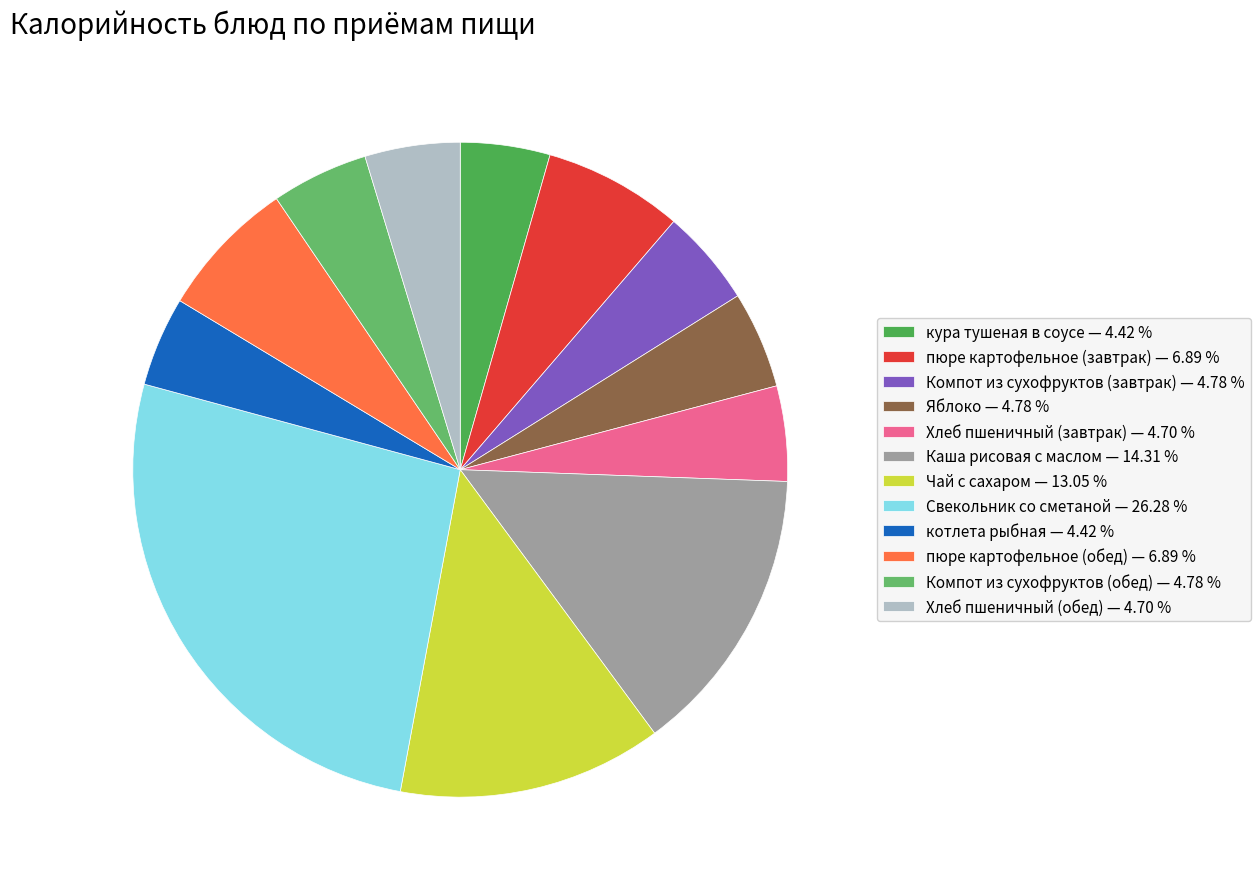

To the nearest percent, what portion does Яблоко represent?

5%